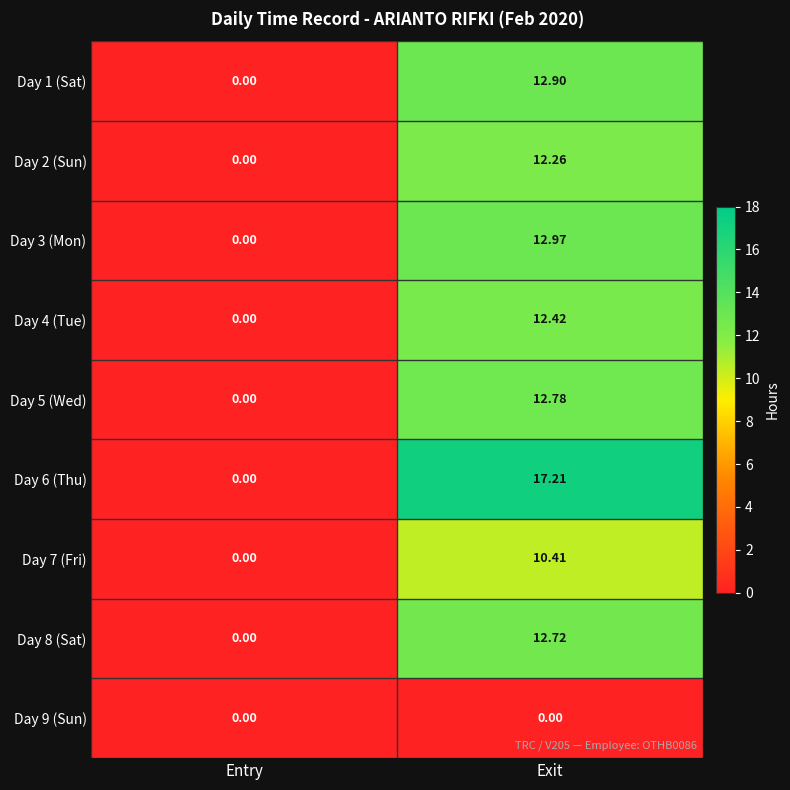

Where does the Day 1 (Sat) series first go above 12?

Exit